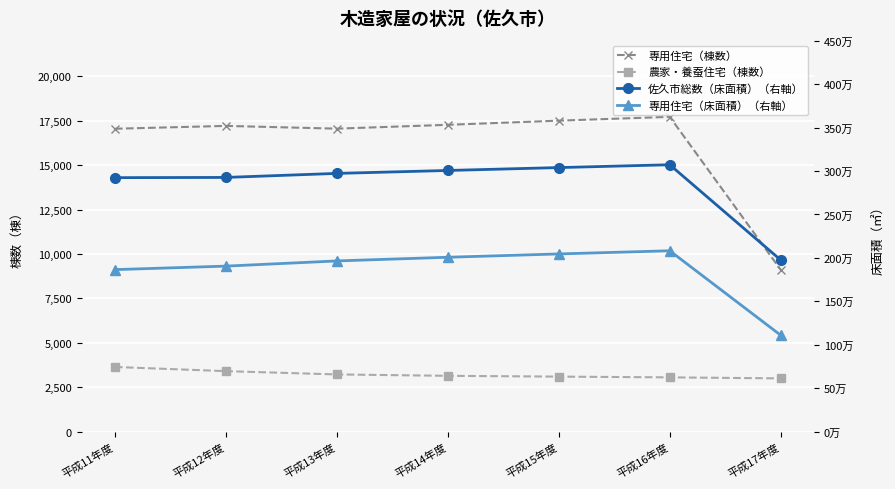

Where is the first local maximum for 佐久市総数（床面積）（右軸）?

平成16年度